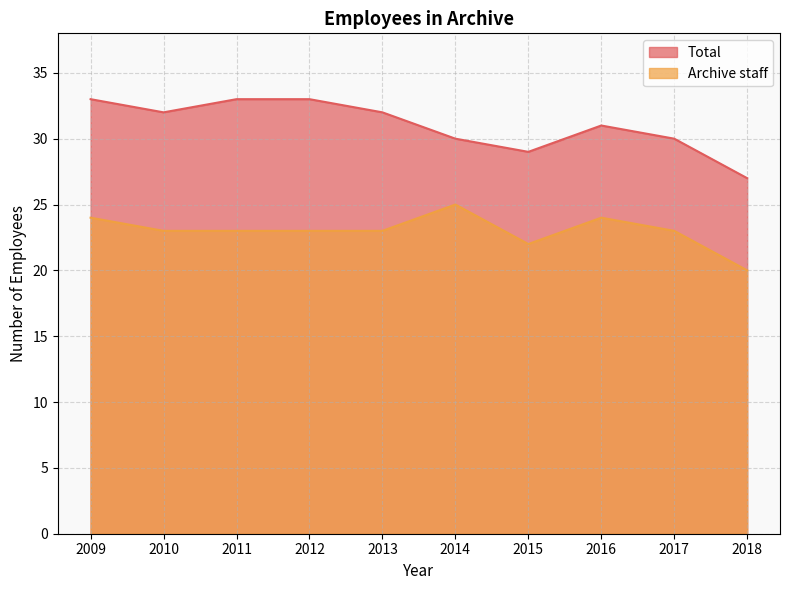

How many lines are shown in the chart?

2